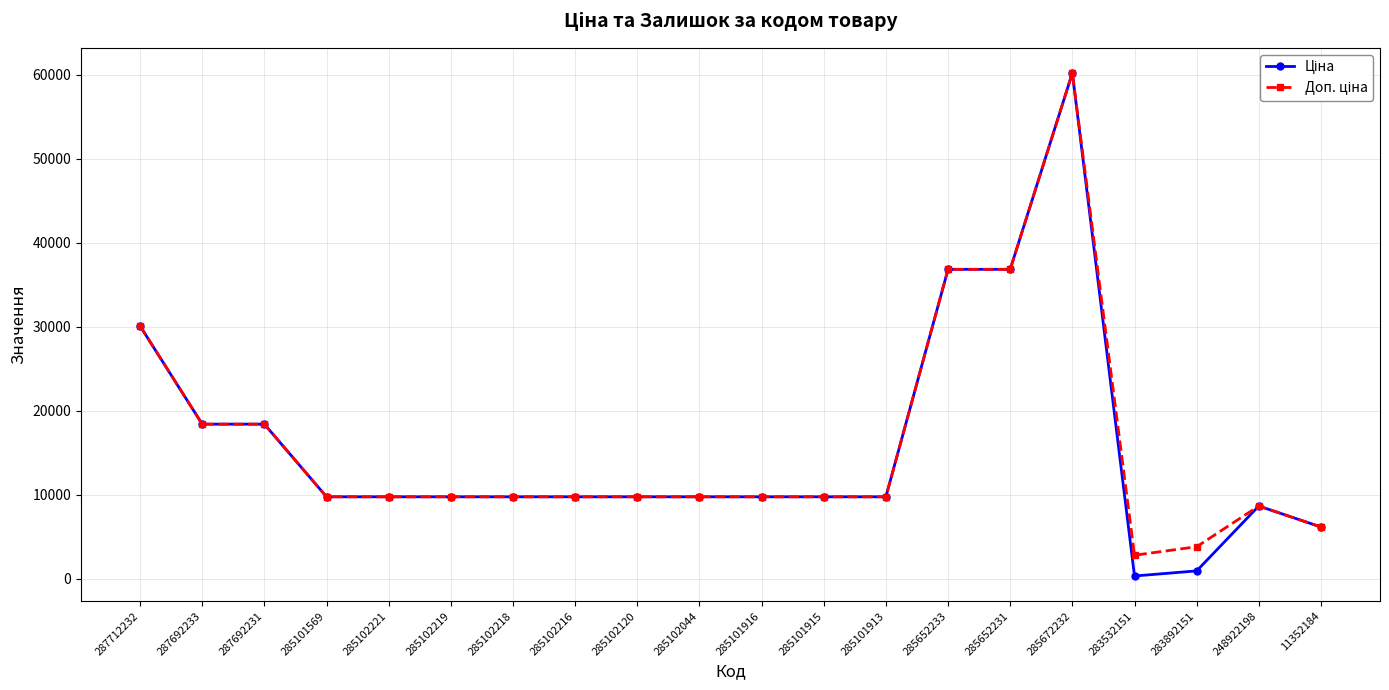

What is the total value across all series at 285101916?

19551.0